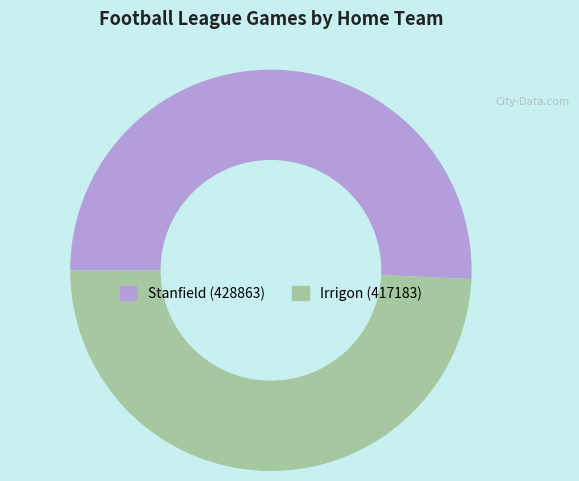

Combined, do Stanfield and Irrigon account for over 50%?

Yes